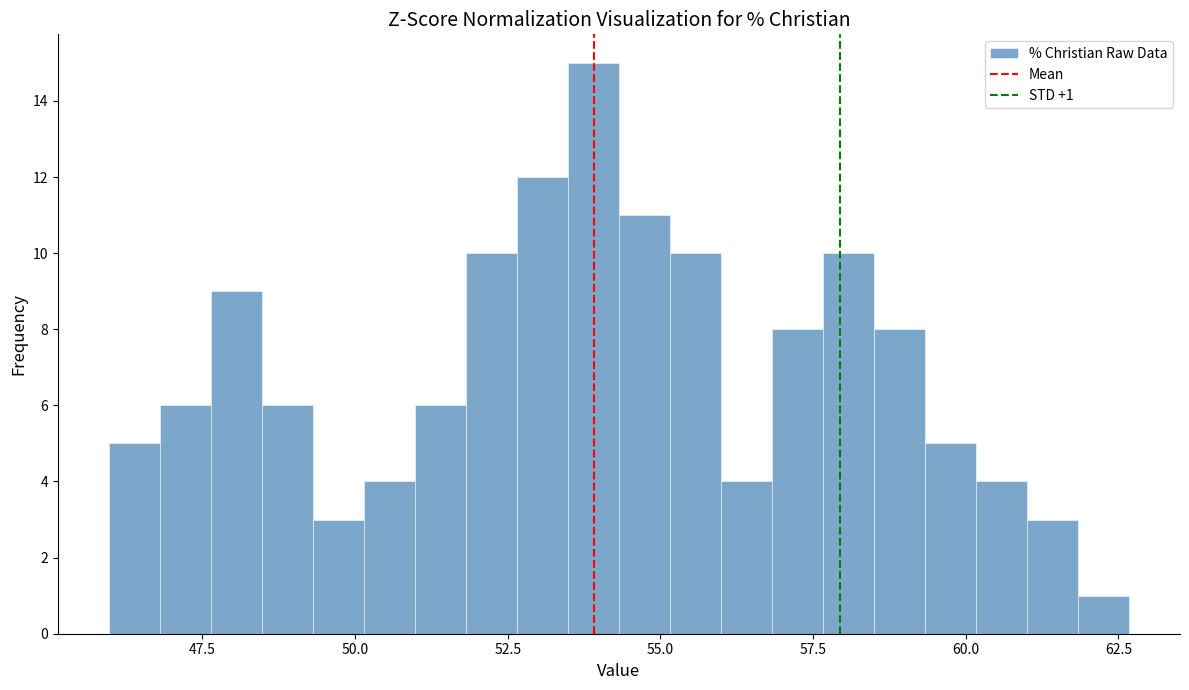

Around what value on the x-axis is the tallest bar? Give the approximate position of its centre, as read against the axis.

54.0